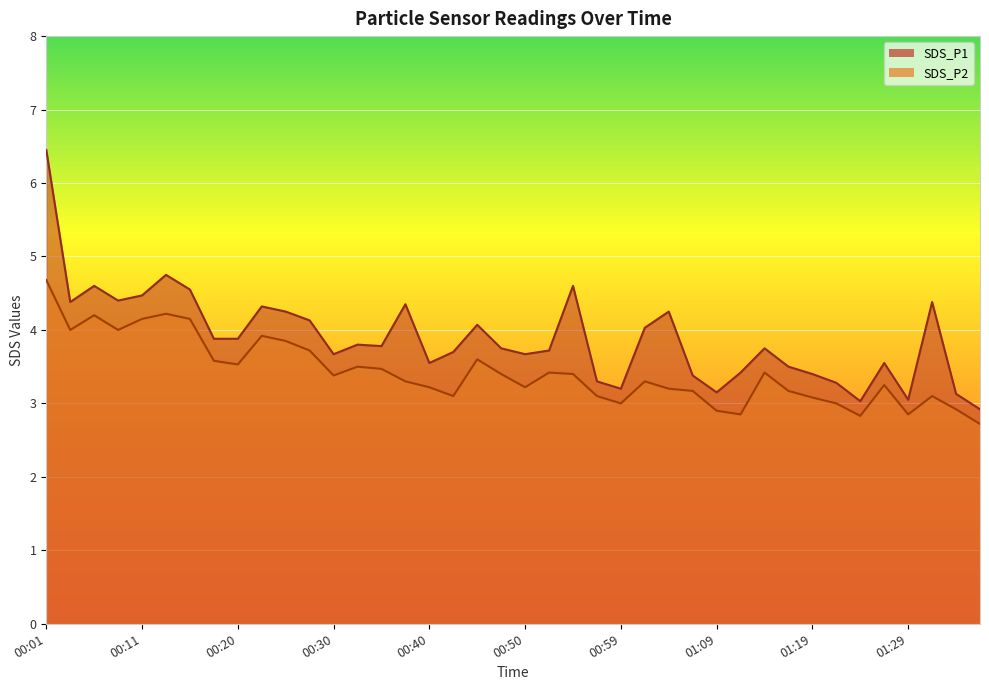

Reading left to right, extract all data points from this chart.

SDS_P1: 6.5	4.4	4.6	4.4	4.5	4.8	4.5	3.9	3.9	4.3	4.2	4.1	3.7	3.8	3.8	4.3	3.5	3.7	4.1	3.8	3.7	3.7	4.6	3.3	3.2	4.0	4.2	3.4	3.1	3.4	3.8	3.5	3.4	3.3	3.0	3.5	3.0	4.4	3.1	2.9
SDS_P2: 4.7	4.0	4.2	4.0	4.2	4.2	4.2	3.6	3.5	3.9	3.9	3.7	3.4	3.5	3.5	3.3	3.2	3.1	3.6	3.4	3.2	3.4	3.4	3.1	3.0	3.3	3.2	3.2	2.9	2.9	3.4	3.2	3.1	3.0	2.8	3.2	2.9	3.1	2.9	2.7